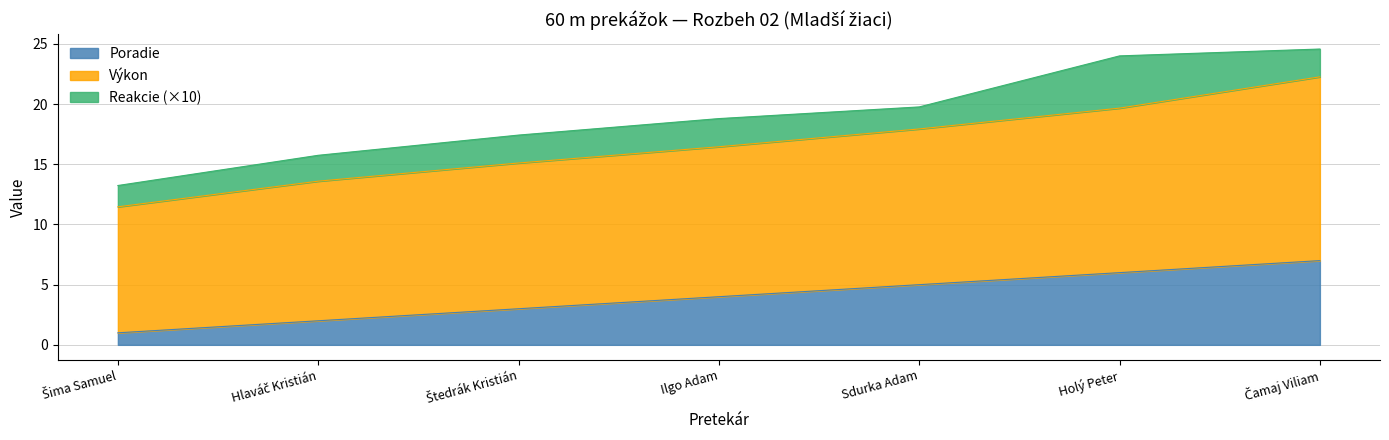

Rank the categories by Výkon value from highest to lowest.

Čamaj Viliam, Holý Peter, Sdurka Adam, Ilgo Adam, Štedrák Kristián, Hlaváč Kristián, Šima Samuel